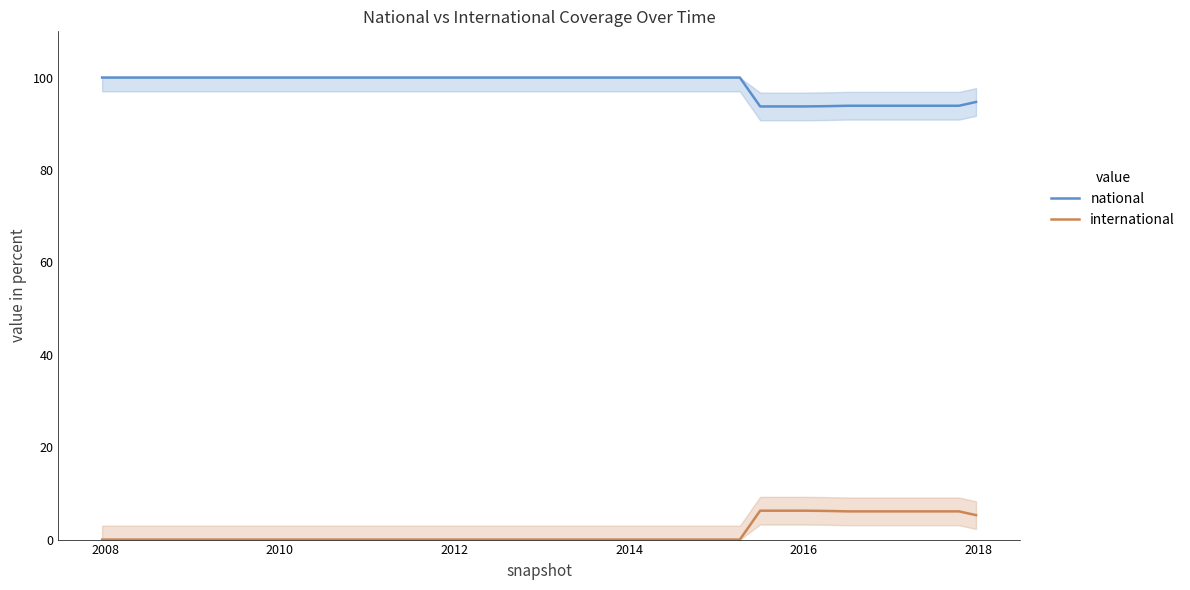

What is the maximum value for national?

100.0